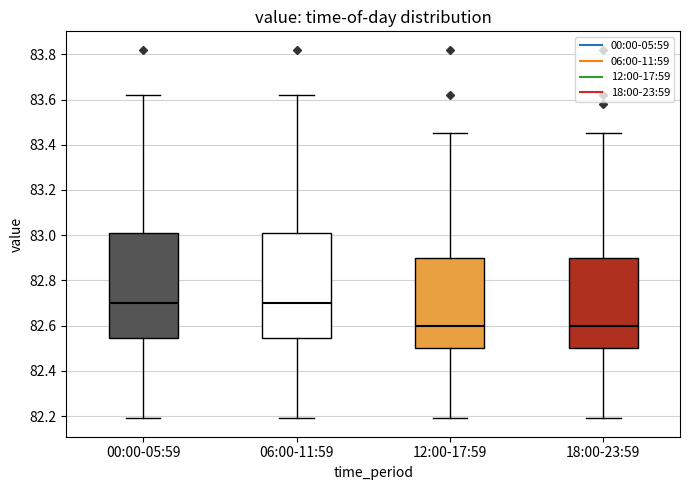

Reading left to right, read every box against the y-axis: the position of its median line, the range the box covers, and the ends of its whiskers. The values are not printed on the chart, so give them approximately, as read against the axis.

00:00-05:59: median 82.70, box 82.54 to 83.02, whiskers 82.20 to 83.62
06:00-11:59: median 82.70, box 82.54 to 83.02, whiskers 82.20 to 83.62
12:00-17:59: median 82.60, box 82.50 to 82.90, whiskers 82.20 to 83.46
18:00-23:59: median 82.60, box 82.50 to 82.90, whiskers 82.20 to 83.46